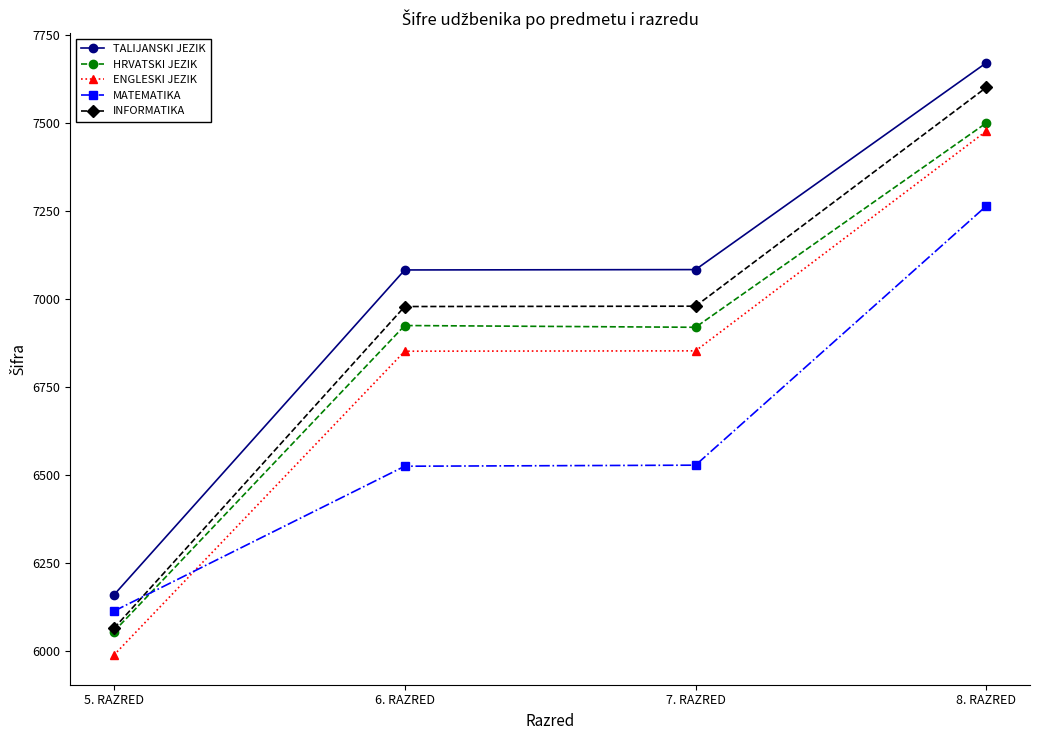

What is the difference between the maximum and second lowest values in the INFORMATIKA series?

623